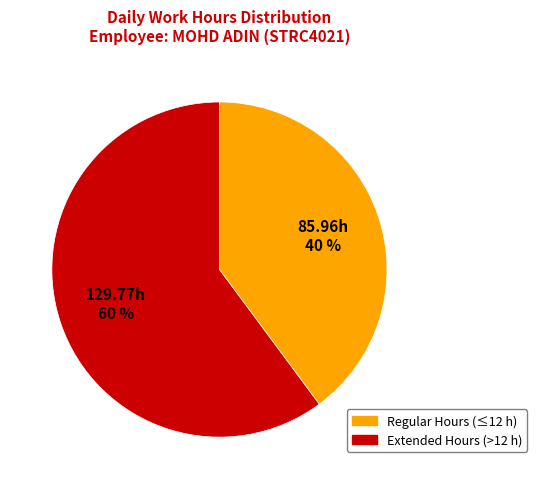

Is the sum of 129.77h 60 % and 85.96h 40 % greater than half?

Yes